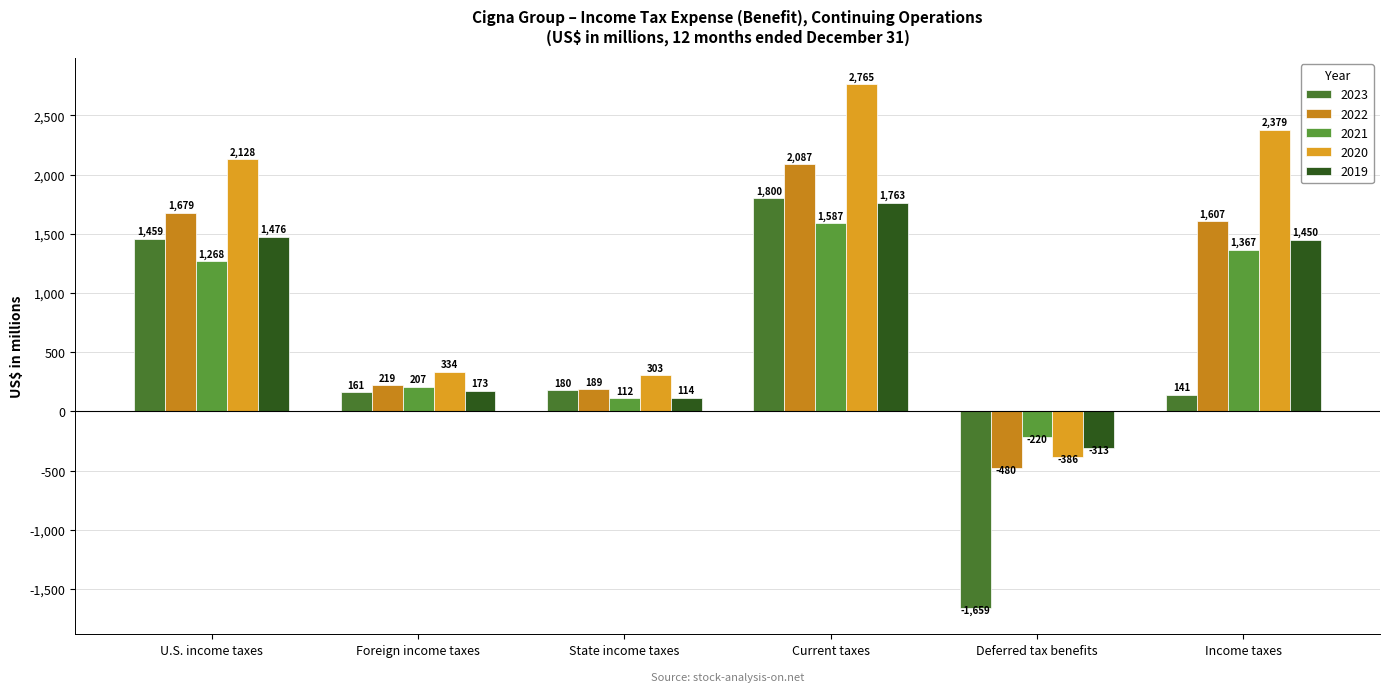

Which series has the widest spread of values?

2023